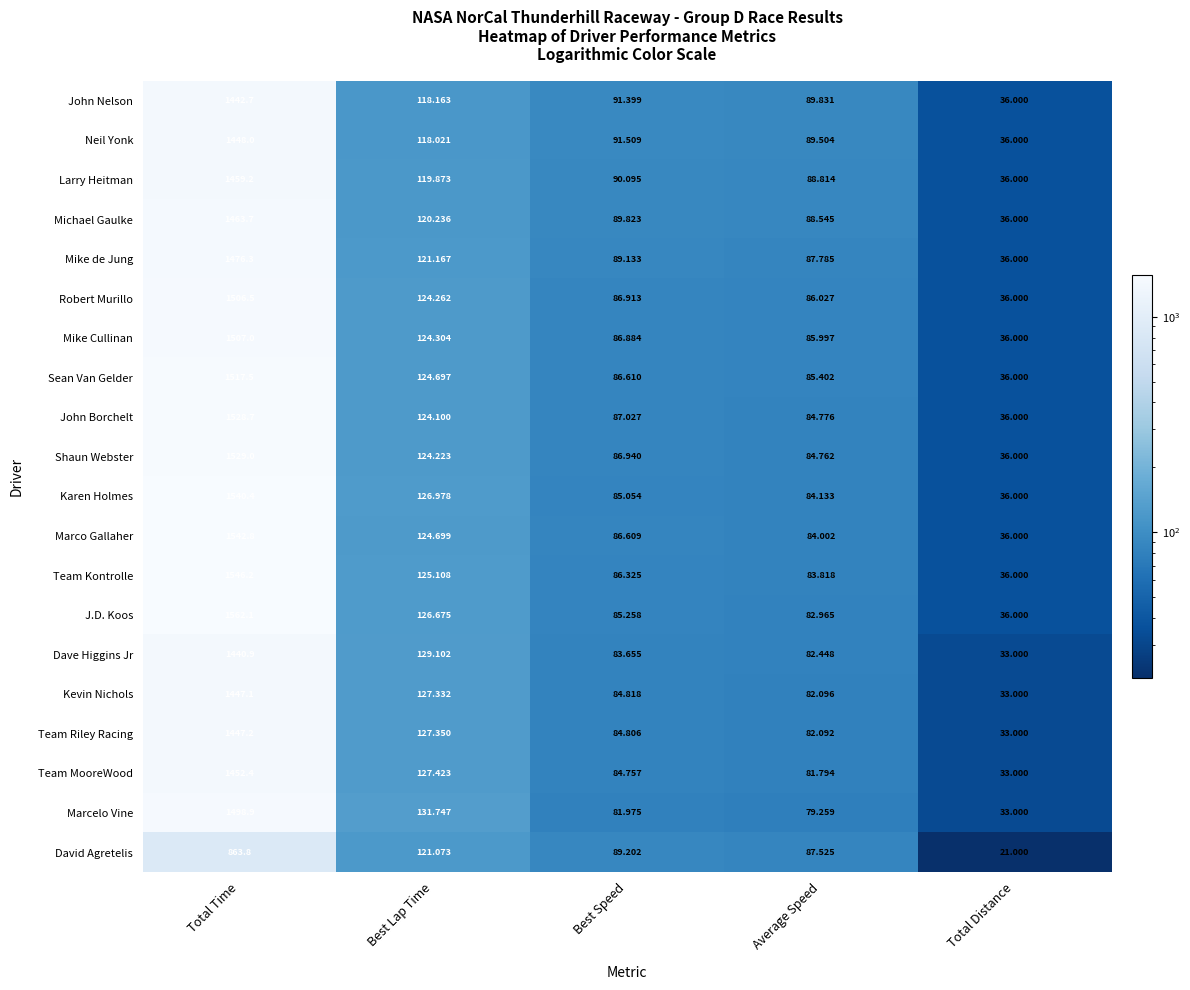

Rank the series at Best Speed from lowest to highest value.

Marcelo Vine, Dave Higgins Jr, Team MooreWood, Team Riley Racing, Kevin Nichols, Karen Holmes, J.D. Koos, Team Kontrolle, Marco Gallaher, Sean Van Gelder, Mike Cullinan, Robert Murillo, Shaun Webster, John Borchelt, Mike de Jung, David Agretelis, Michael Gaulke, Larry Heitman, John Nelson, Neil Yonk